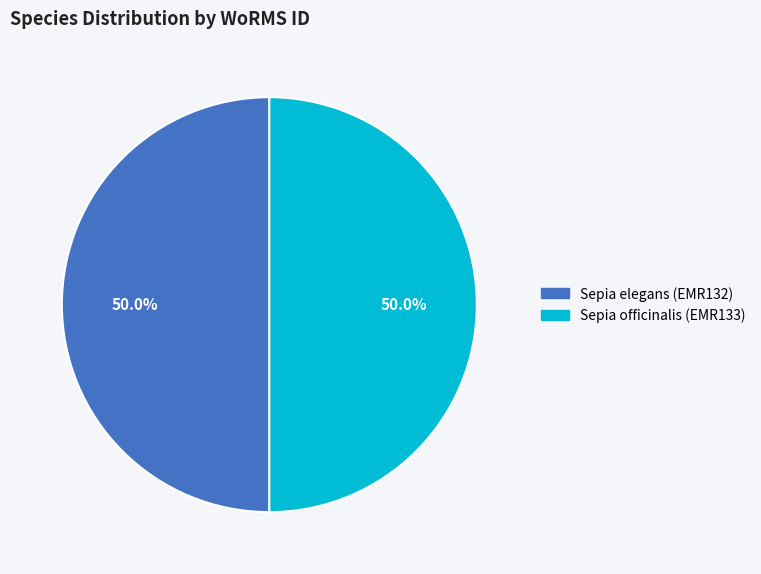

What is the ratio of the value at Sepia elegans (EMR132) to the value at Sepia officinalis (EMR133)?

1.0